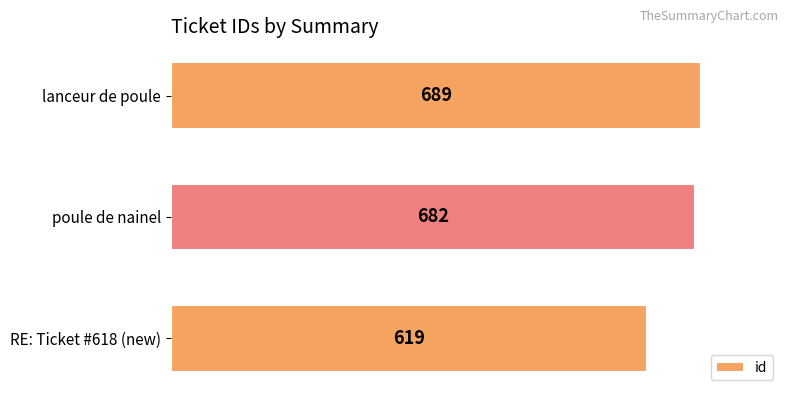

How many bars are there in total?

3